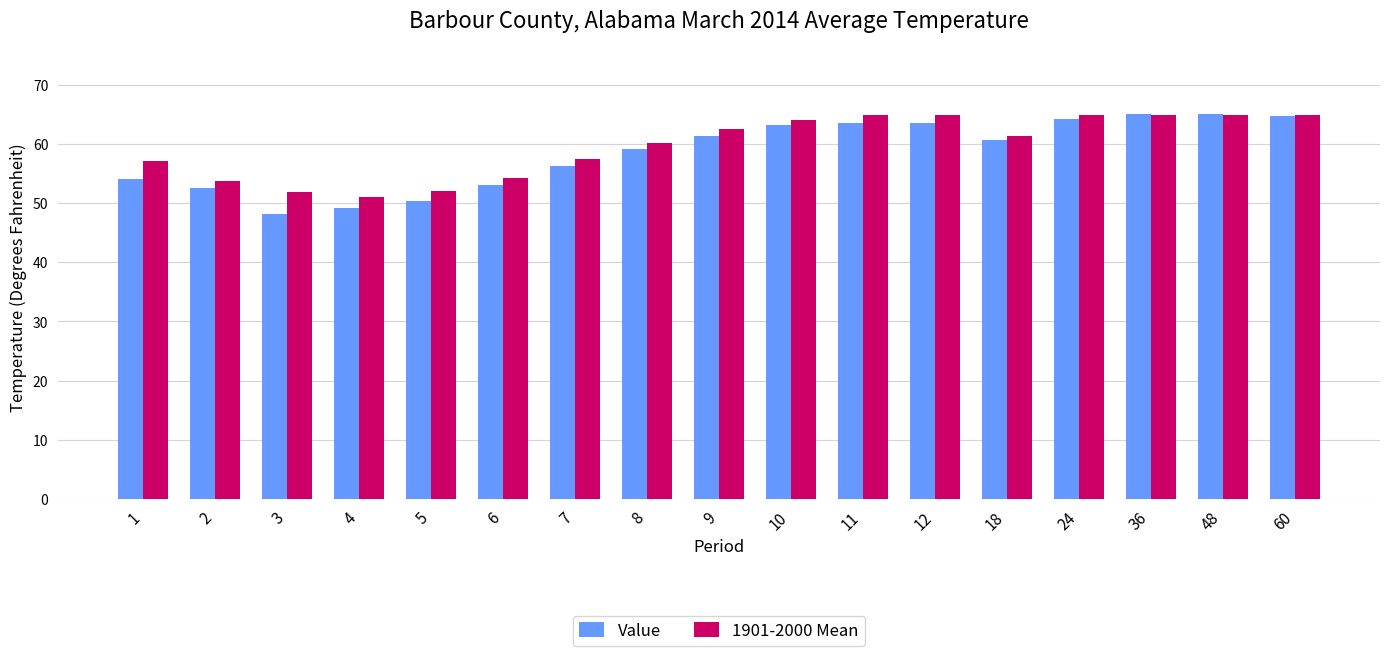

What are all the series names shown in the legend?

Value, 1901-2000 Mean